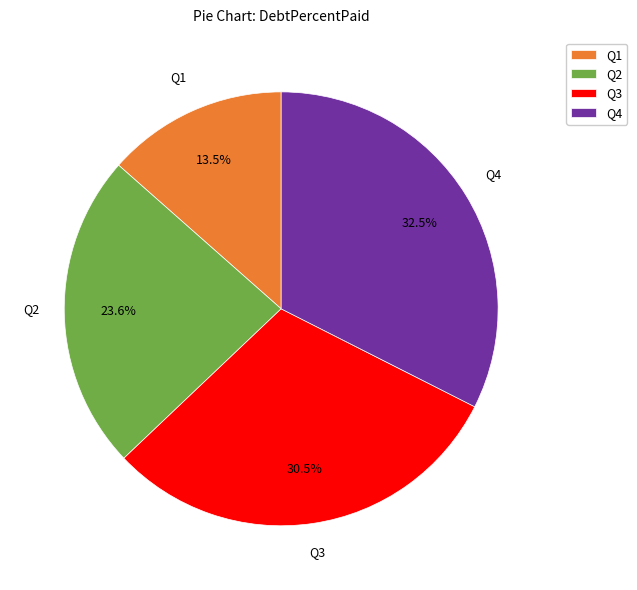

What is the ratio of the value at Q4 to the value at Q3?

1.1